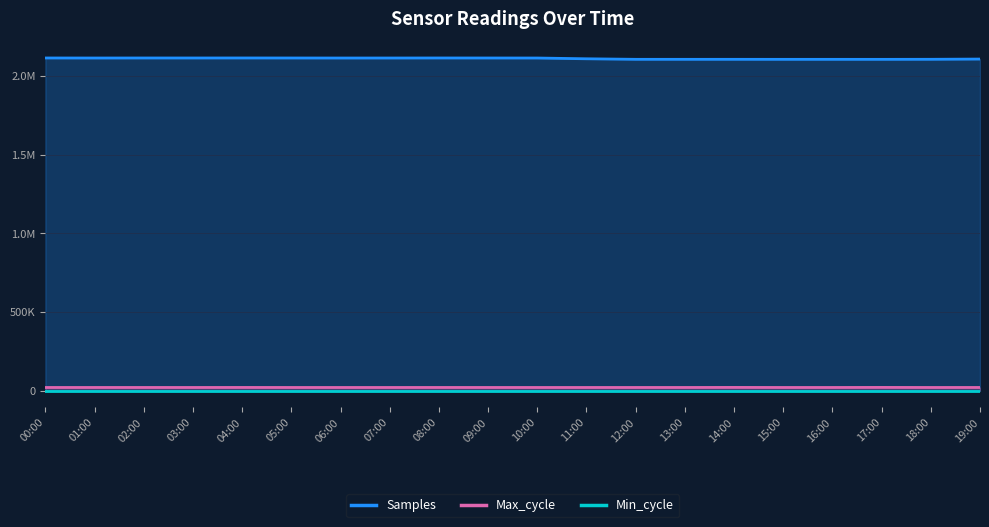

Which series has the widest spread of values?

Samples